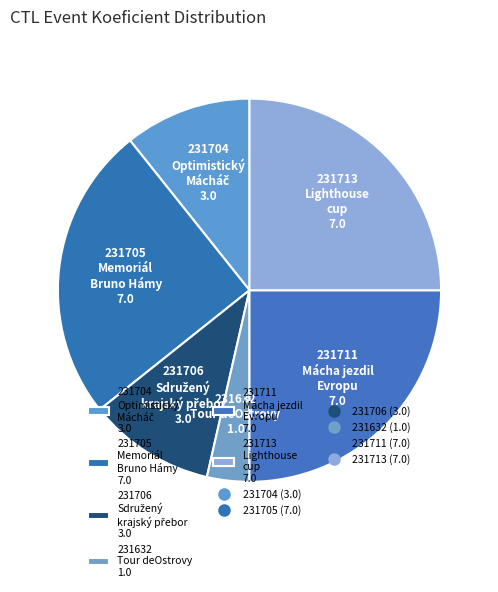

Between 231711 and 231704, which is larger?

231711